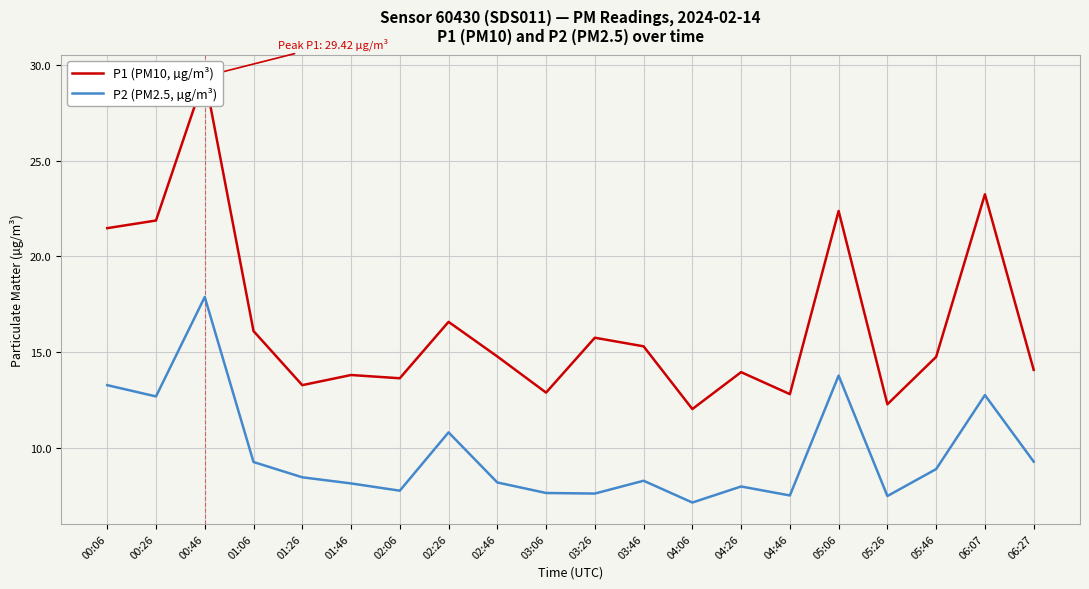

The value of P2 (PM2.5, µg/m³) at 05:46 is 8.9. True or false?

True